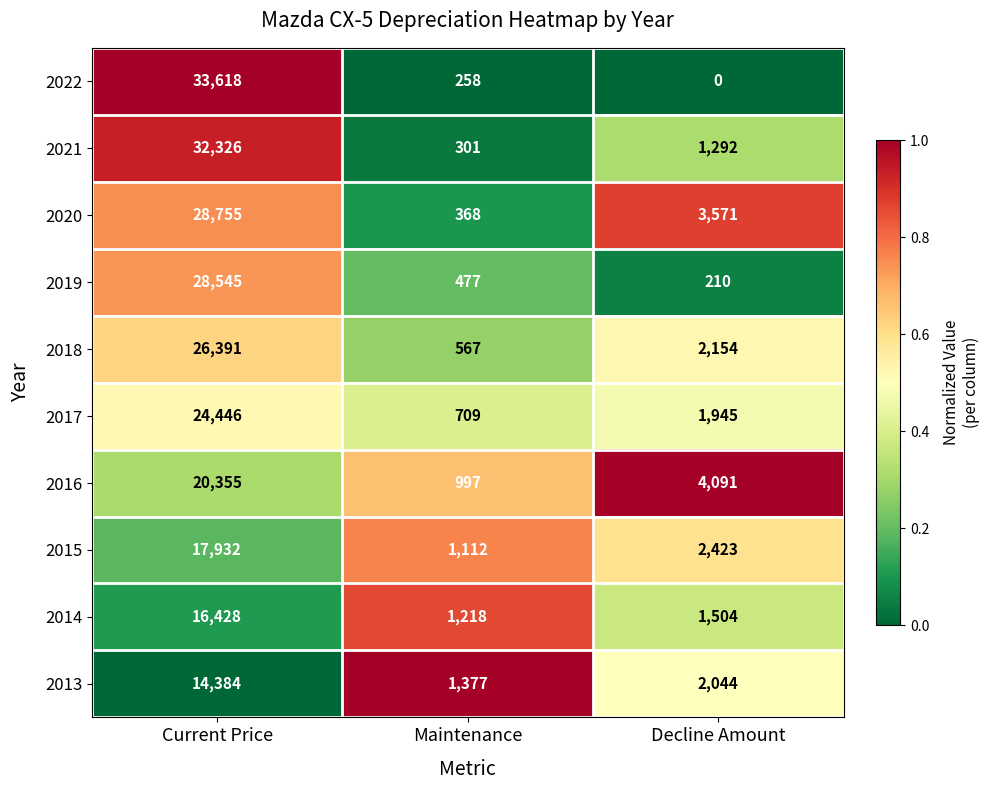

Which series has the largest total across all categories?

2021